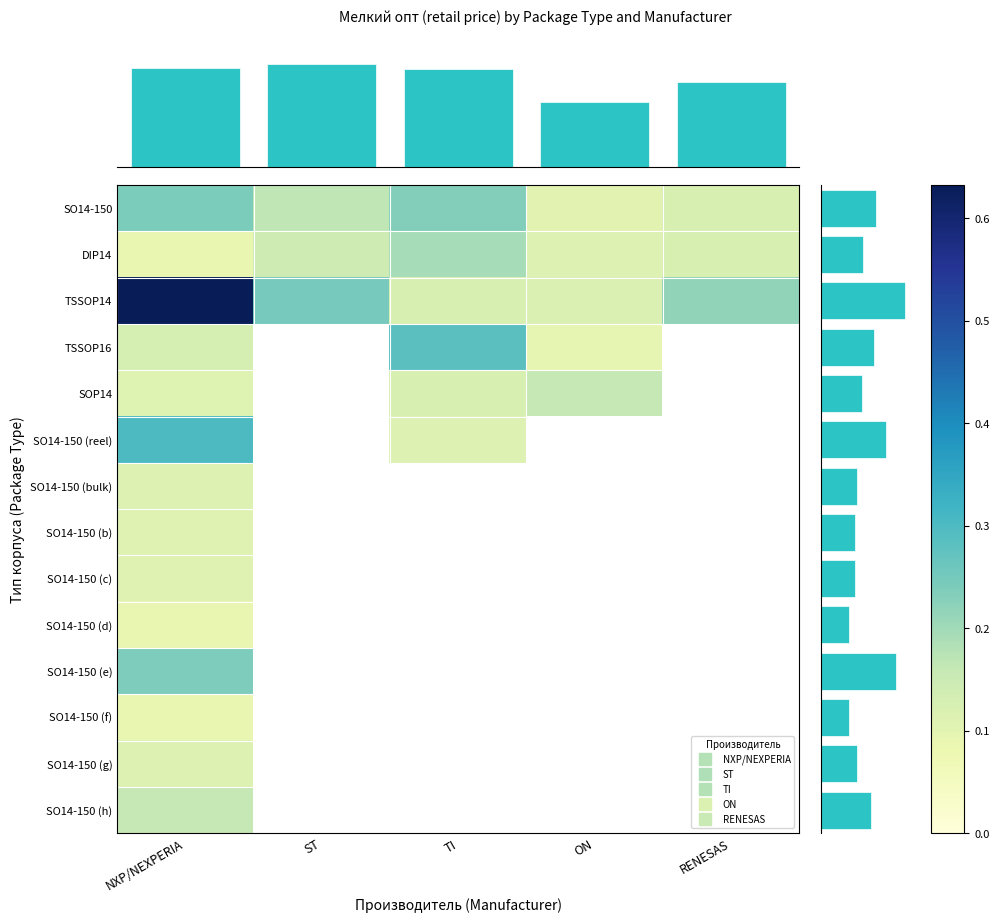

How many series are shown in this chart?

14